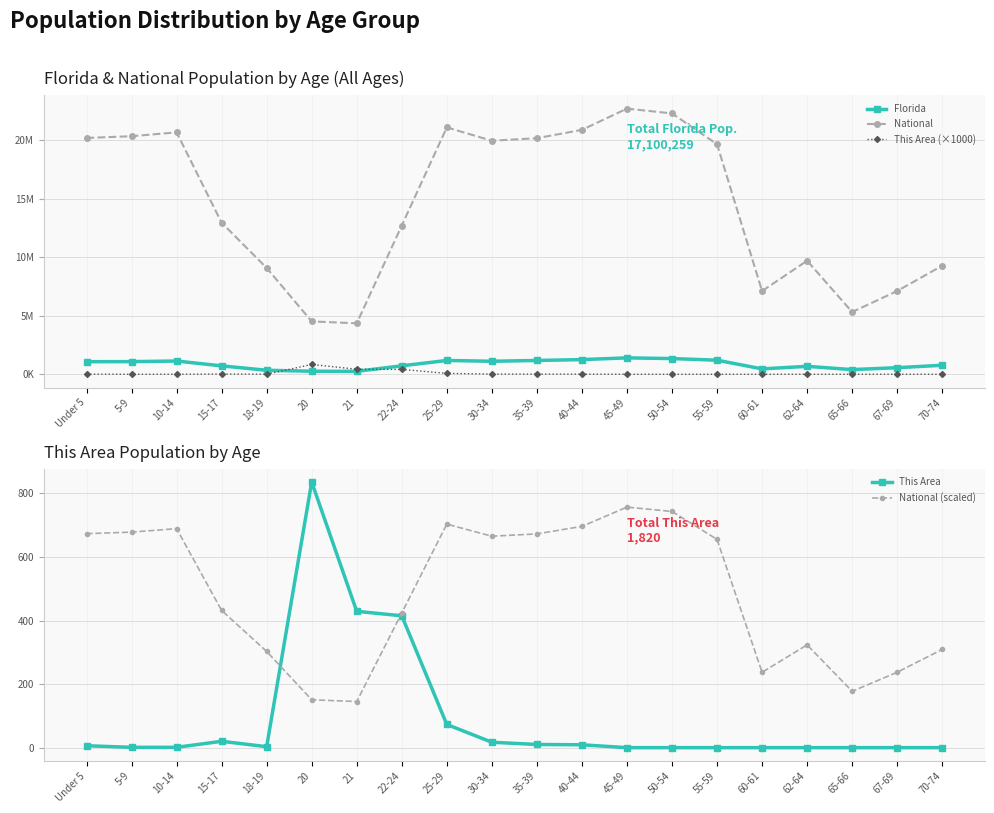

How many values in the National (scaled) series are below 655?

10